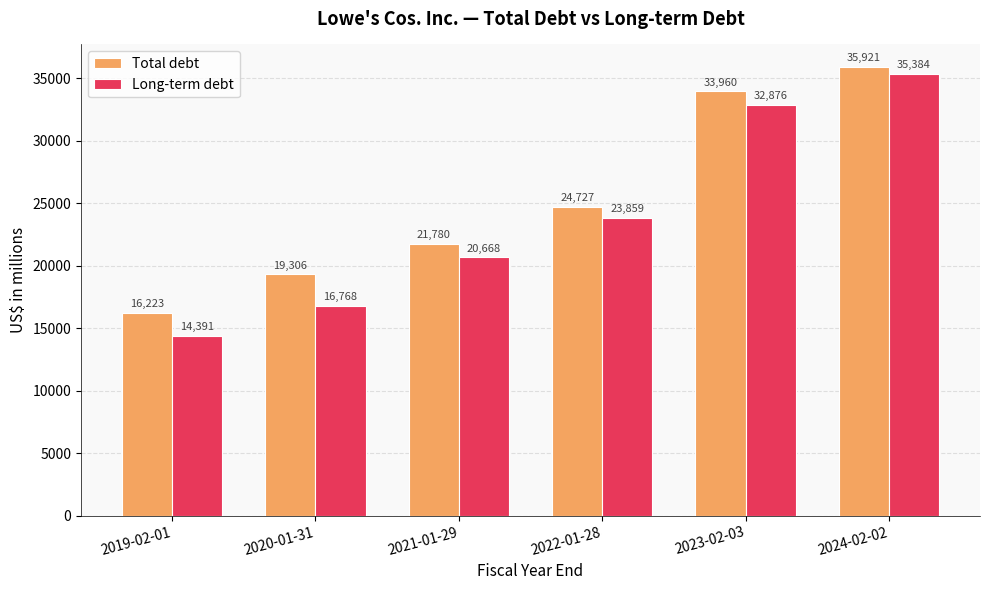

What is the label of the 3rd bar from the right?

2022-01-28